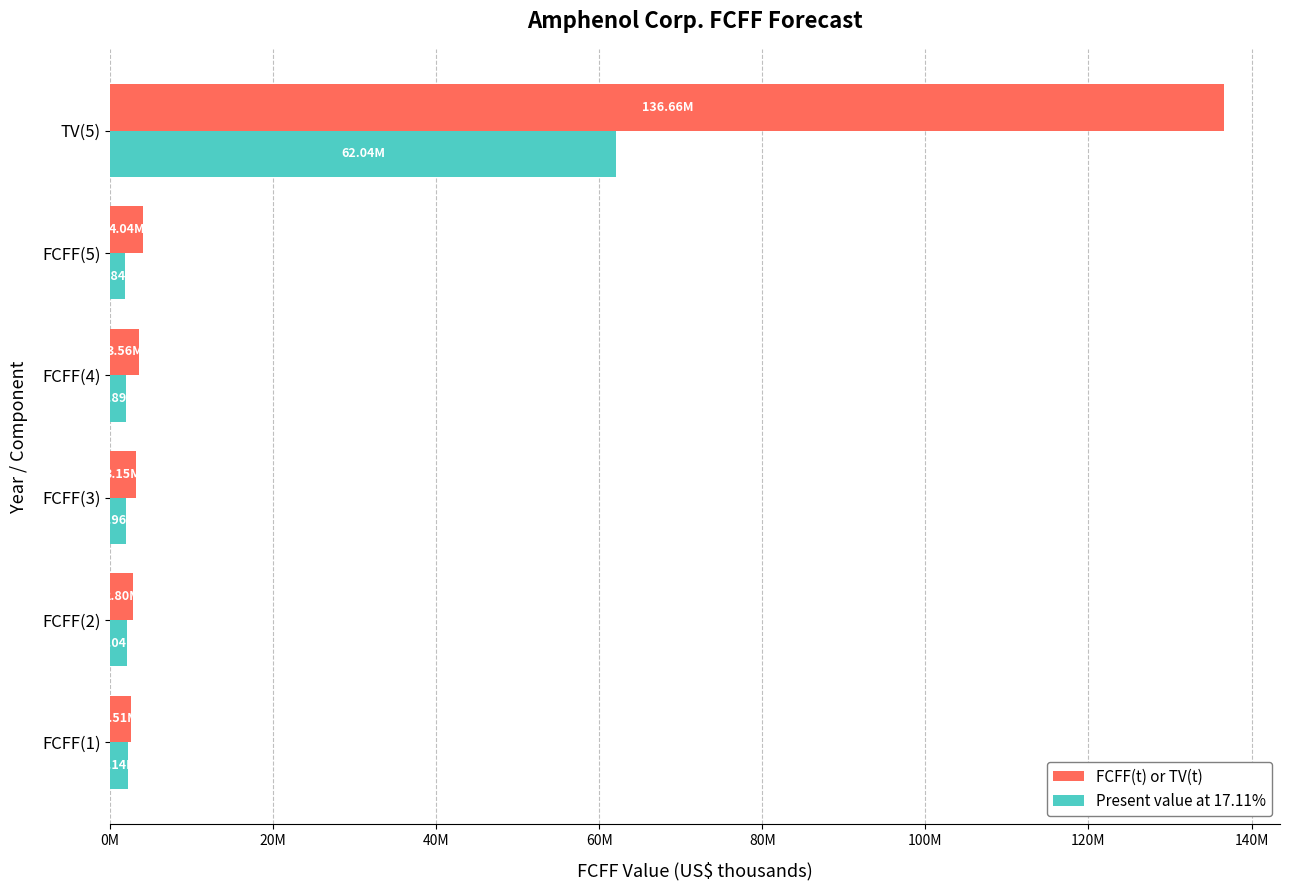

What are all the series names shown in the legend?

FCFF(t) or TV(t), Present value at 17.11%